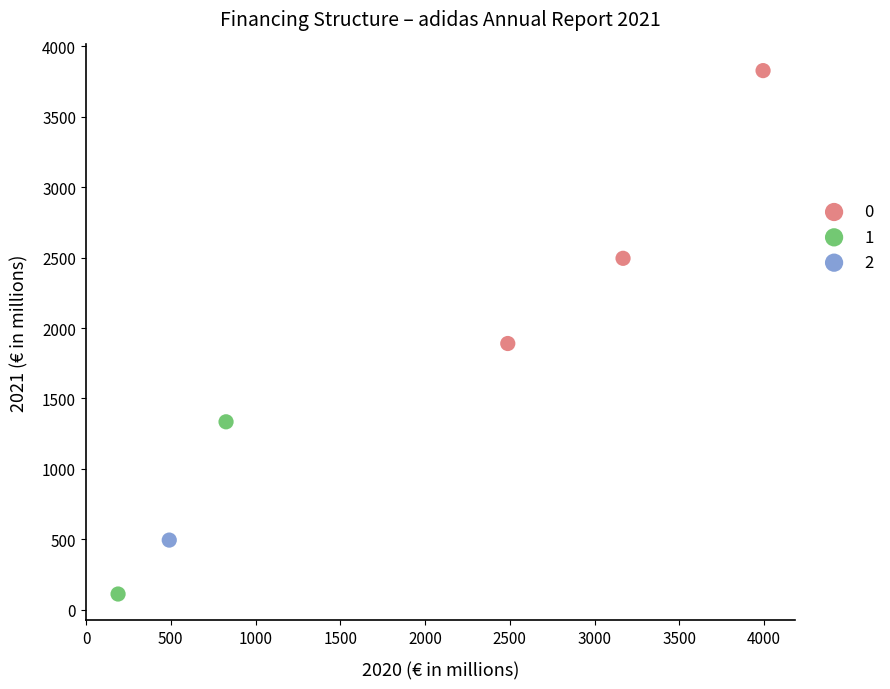

What are all the series names shown in the legend?

0, 1, 2